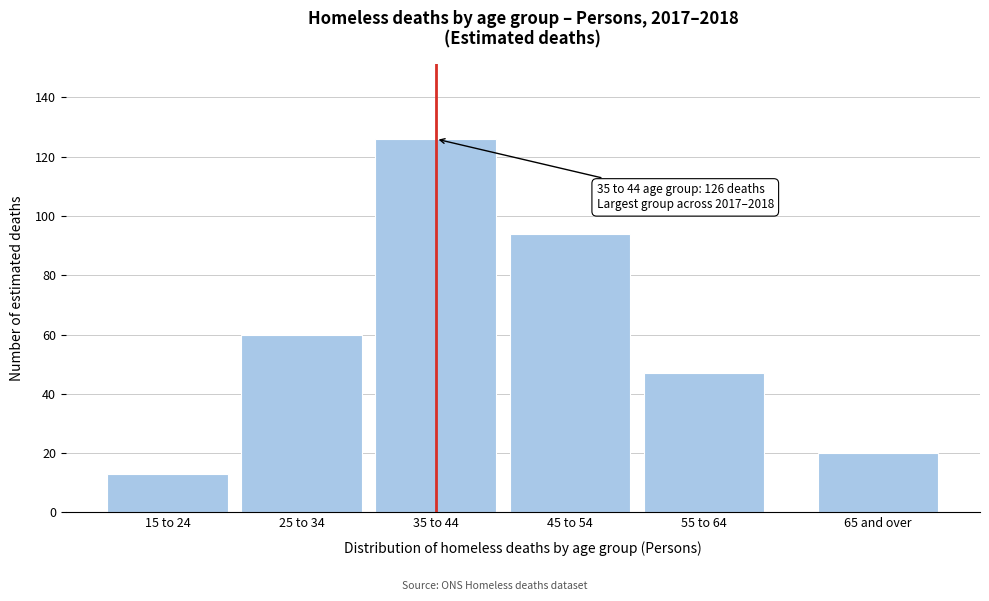

Reading left to right, list all the values displayed in this chart.

15 to 24=13	25 to 34=60	35 to 44=126	45 to 54=94	55 to 64=47	65 and over=20